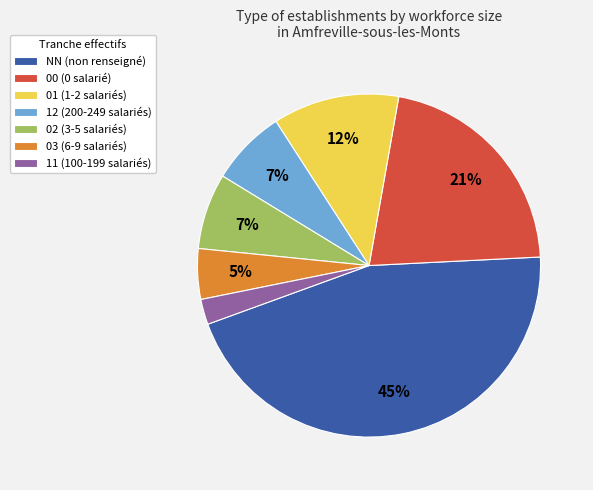

How many slices are in this pie chart?

7